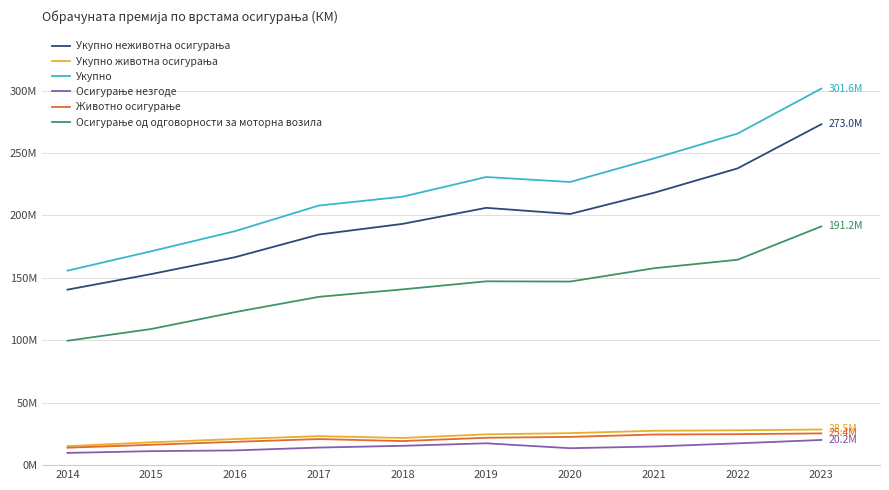

Where does the Осигурање од одговорности за моторна возила series first go above 147028120?

2019